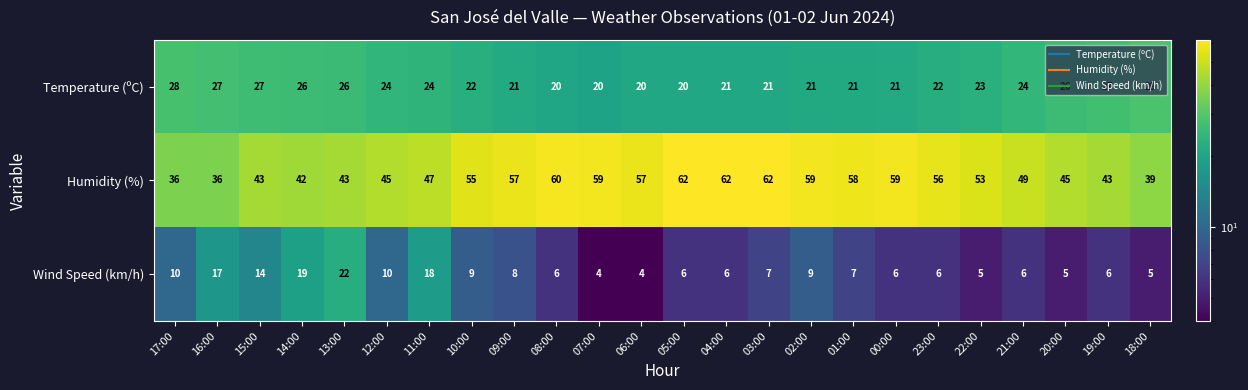

What is the difference between the Temperature (ºC) values at 07:00 and 19:00?

7